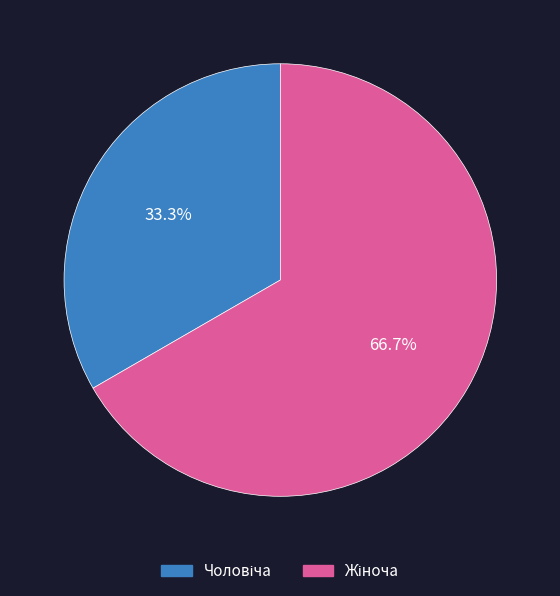

Is there any slice that represents more than half of the pie?

Yes